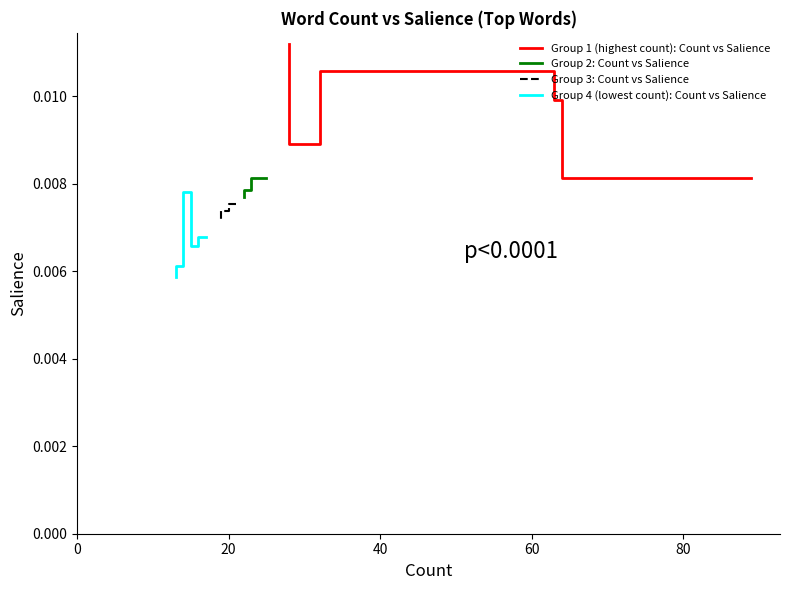

What are all the series names shown in the legend?

Group 1 (highest count): Count vs Salience, Group 2: Count vs Salience, Group 3: Count vs Salience, Group 4 (lowest count): Count vs Salience